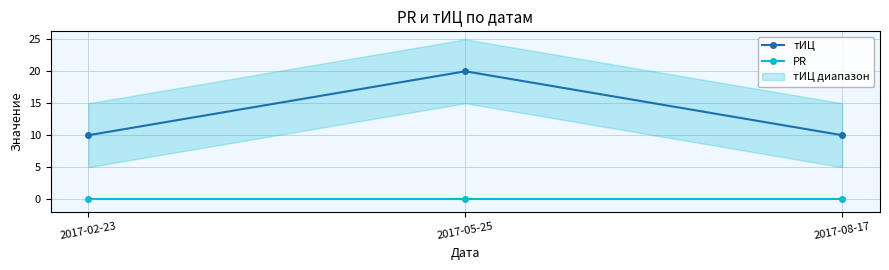

At which category is the sum across all series the highest?

2017-05-25